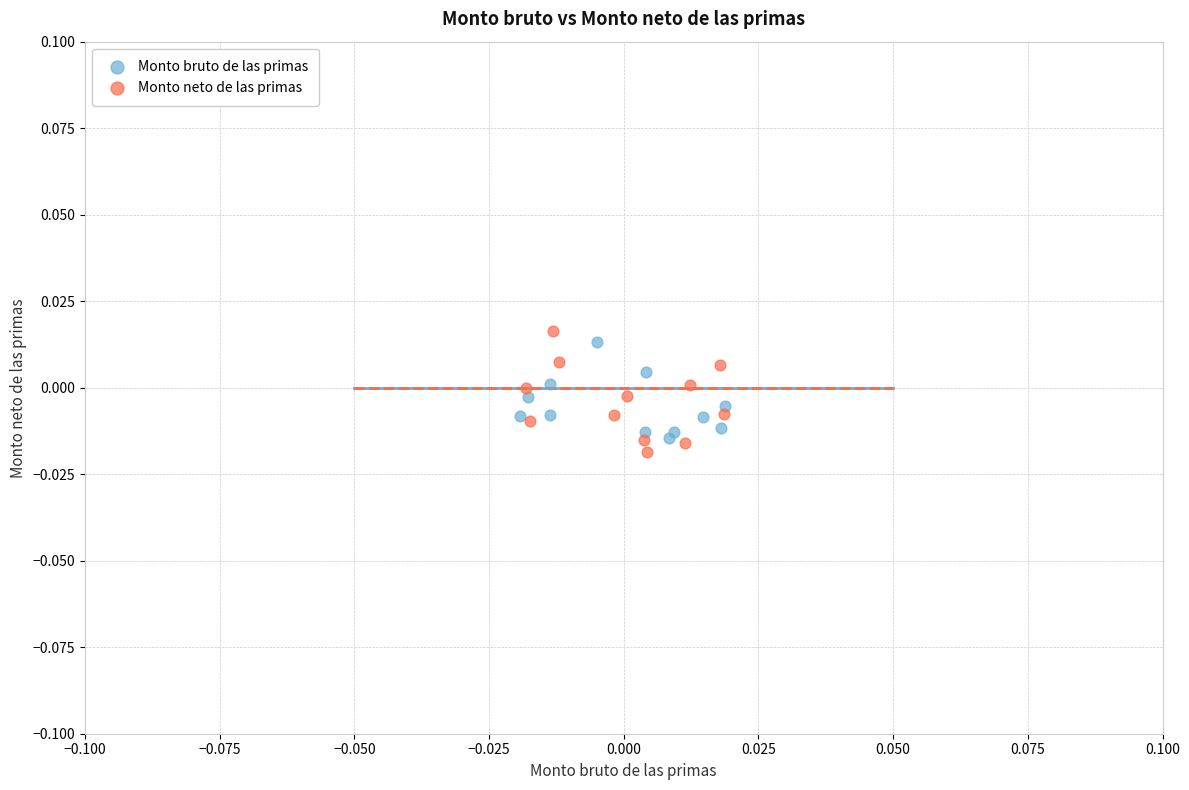

Which series contains the lowest Y value?

Monto neto de las primas